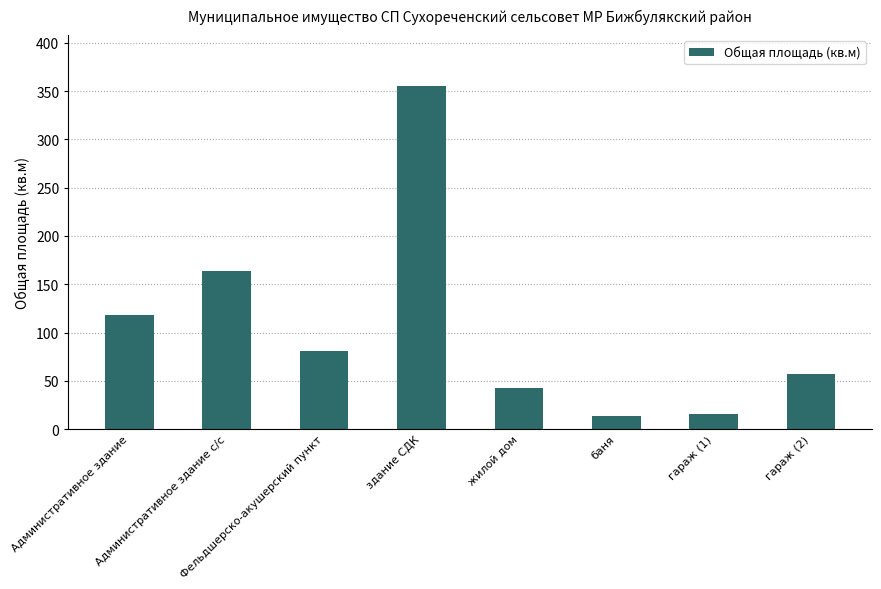

Is it true that the value at Фельдшерско-акушерский пункт is 47.3?

False